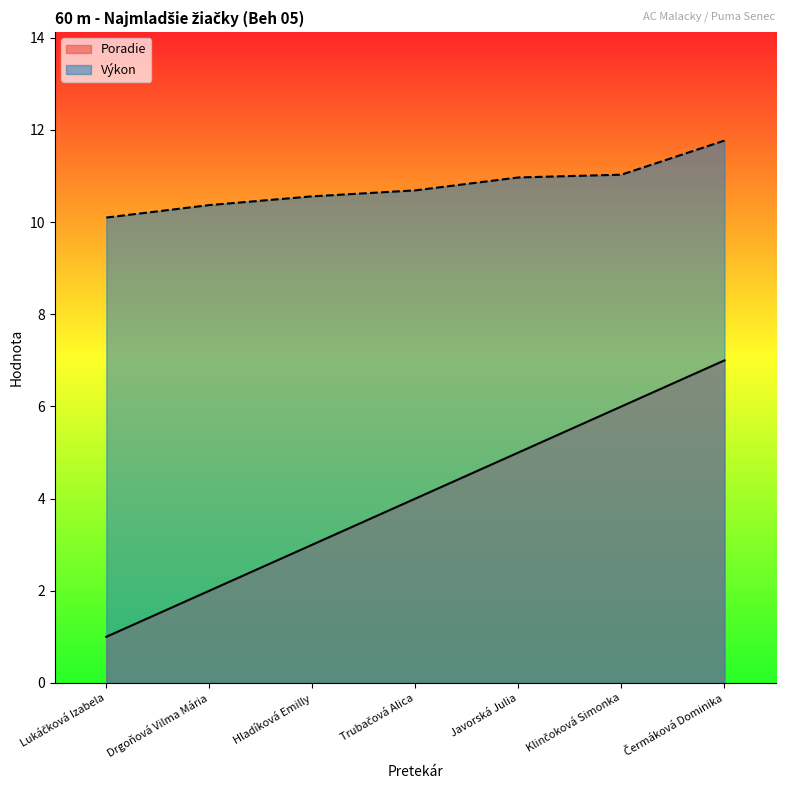

What is the difference between the maximum and second lowest values in the Výkon series?

1.4